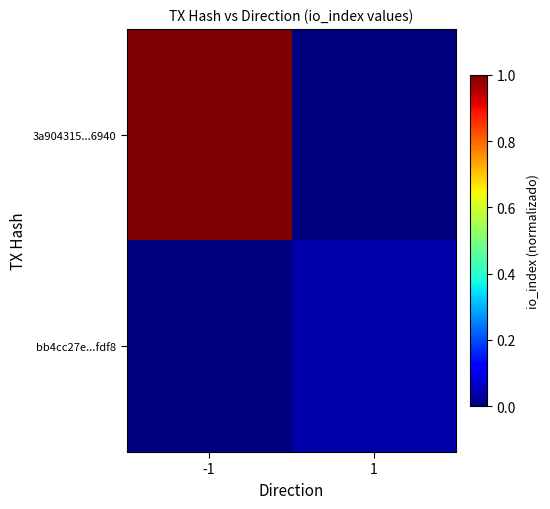

Which has a higher value, 1 or -1?

-1